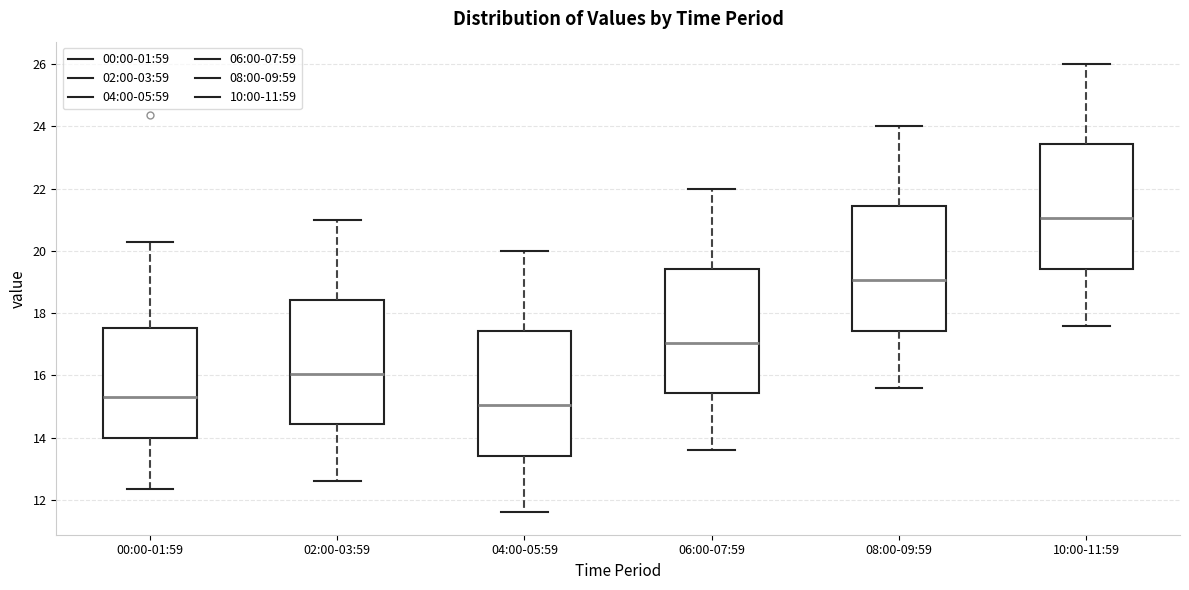

Which box has the lowest median line?

04:00-05:59